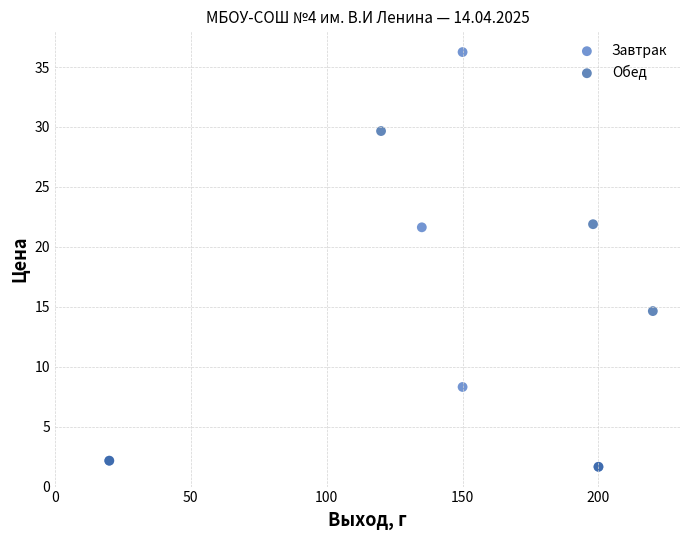

What are all the series names shown in the legend?

Завтрак, Обед